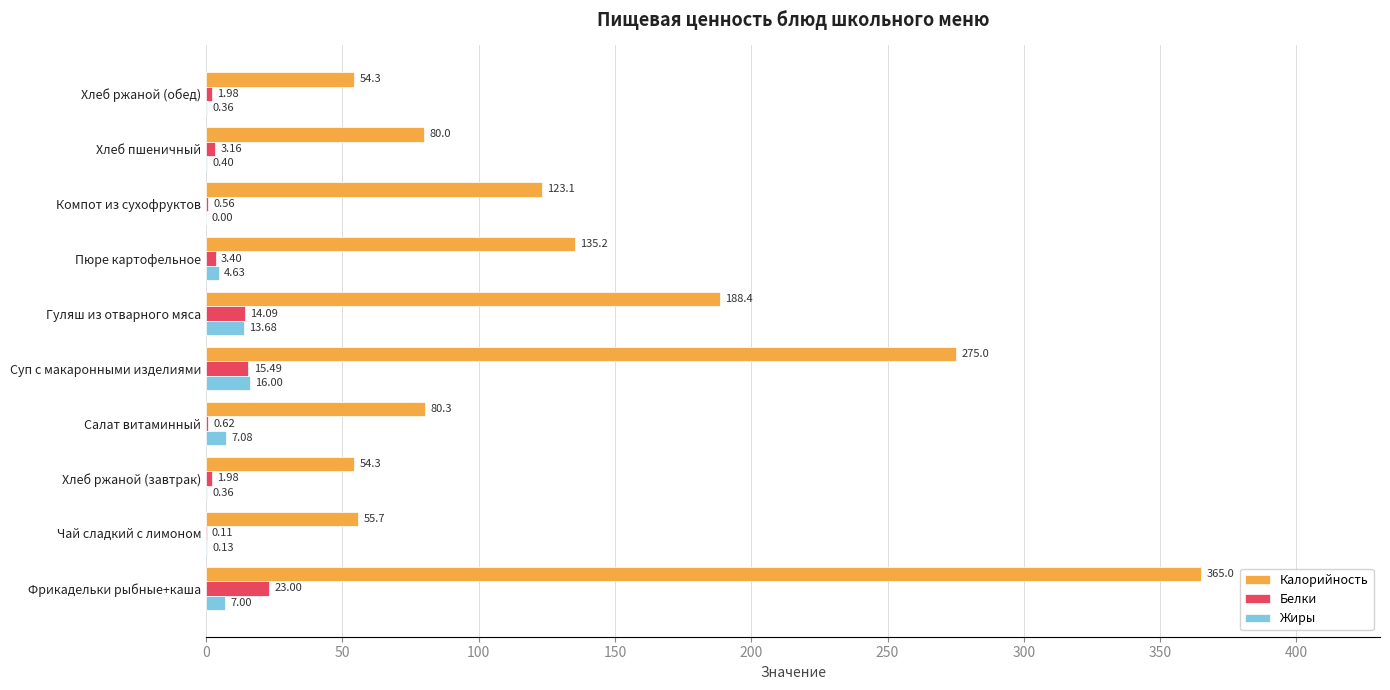

Where is Жиры nearest to the value 8?

Салат витаминный